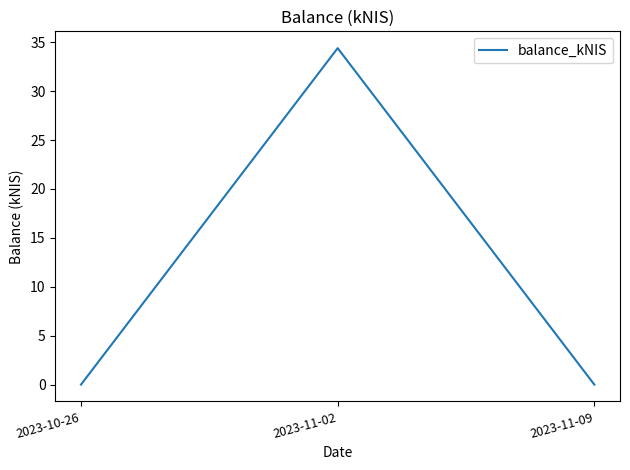

What is the difference between the maximum and minimum values?

34.4